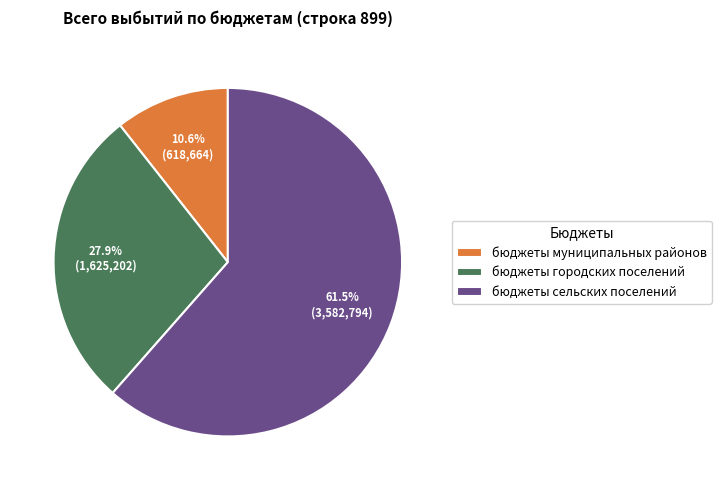

To the nearest percent, what is the difference between the largest and smallest slice percentages?

51%